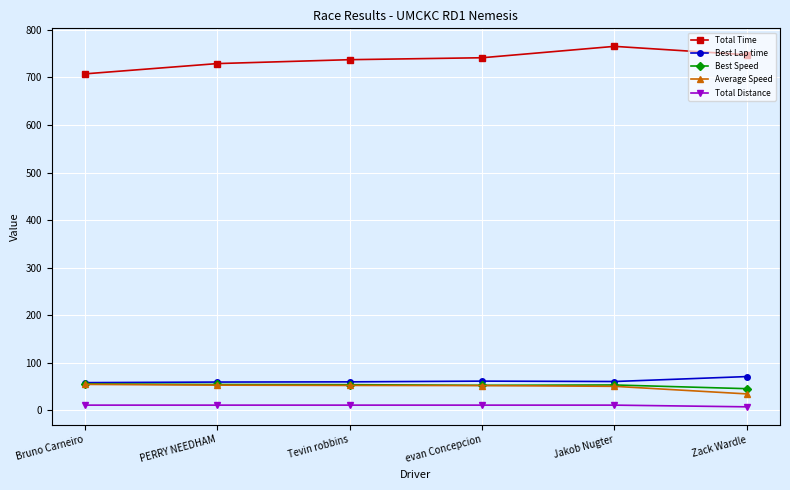

What is the minimum value for Average Speed?

34.3